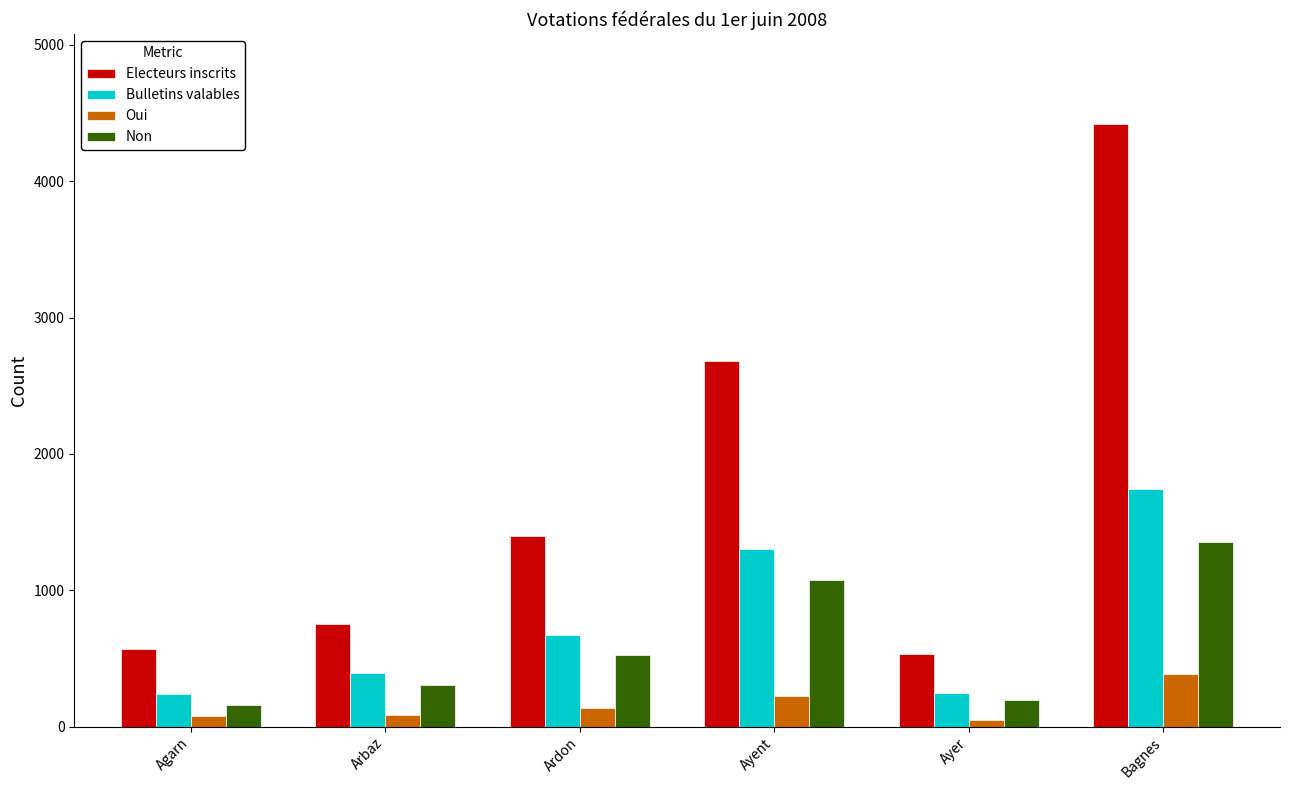

What is the lowest value of the Non series?

157